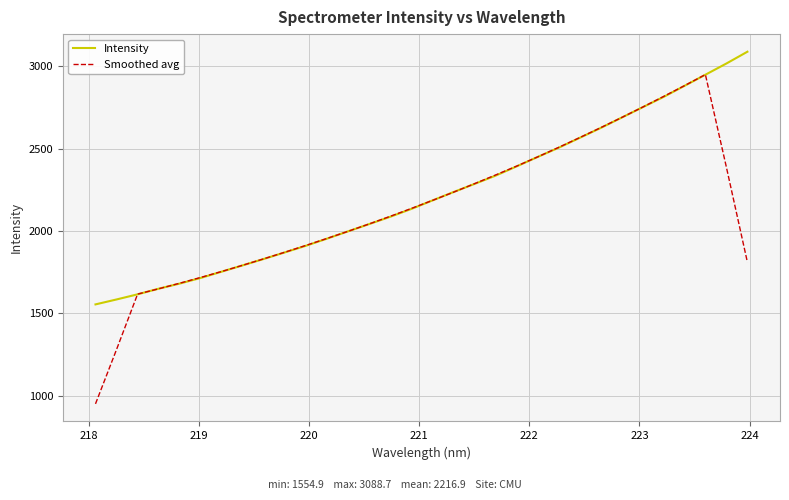

What is the greatest value displayed?

3088.7